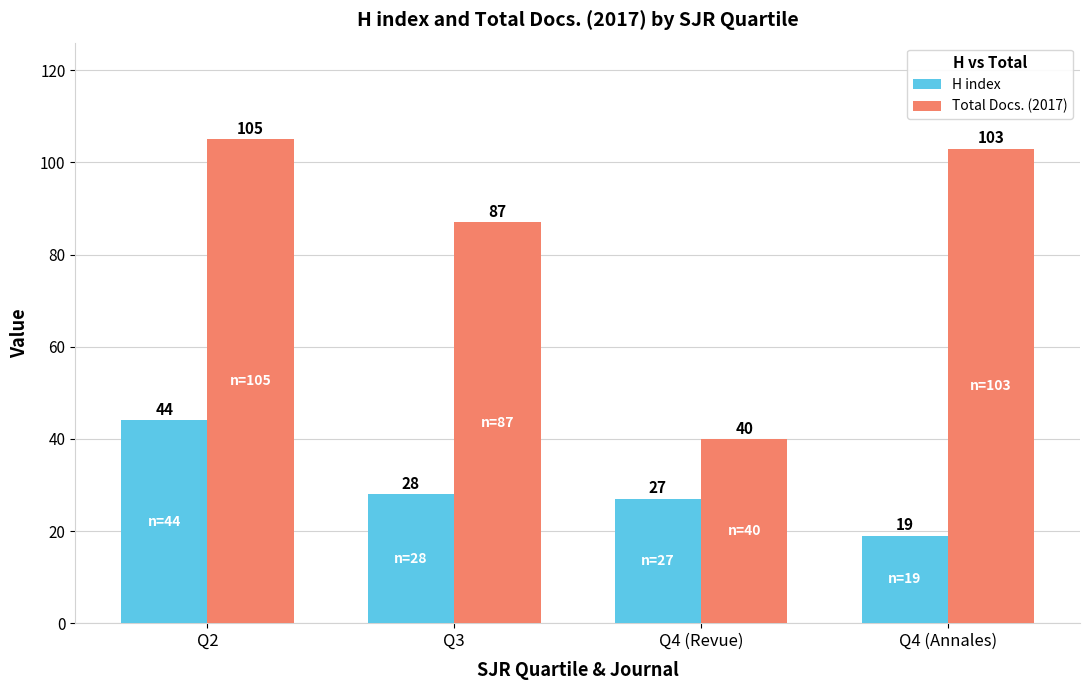

Which series has the largest range (max minus min)?

Total Docs. (2017)